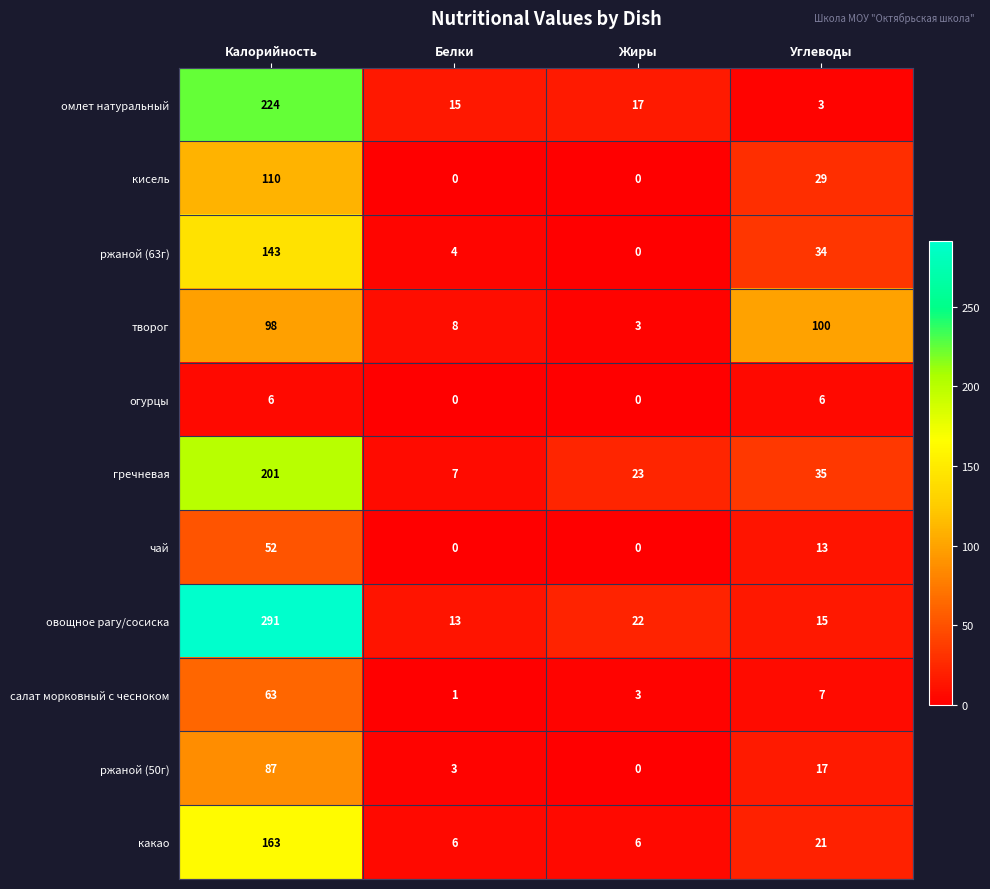

How many distinct data groups are displayed?

11